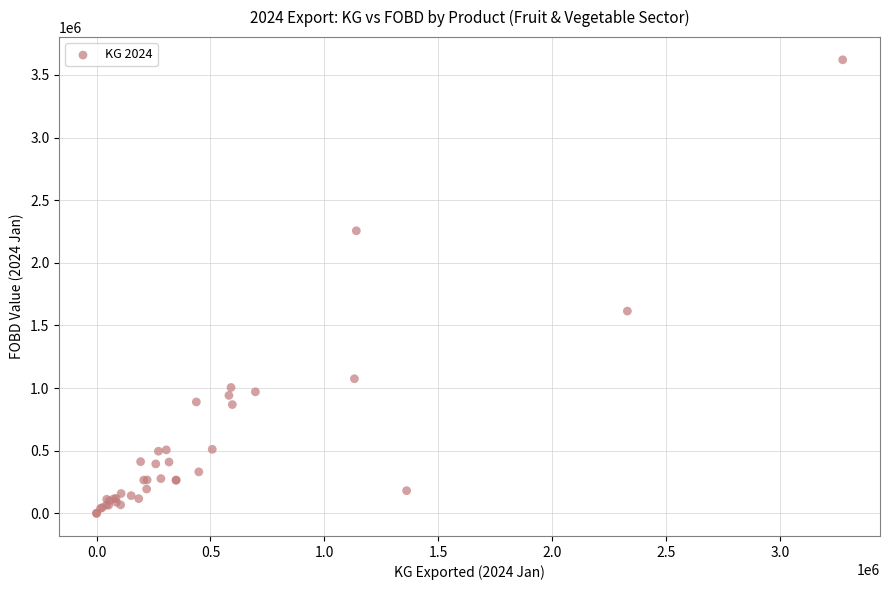

What Y value in the scatter plot is closest to 1810633?

1614648.6